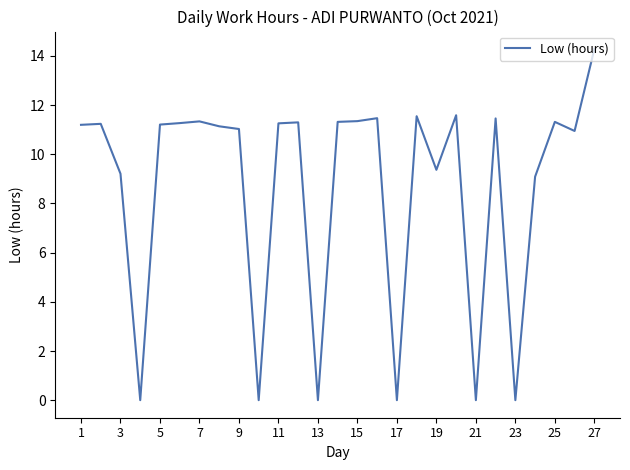

What is the maximum value shown in the chart?

14.3